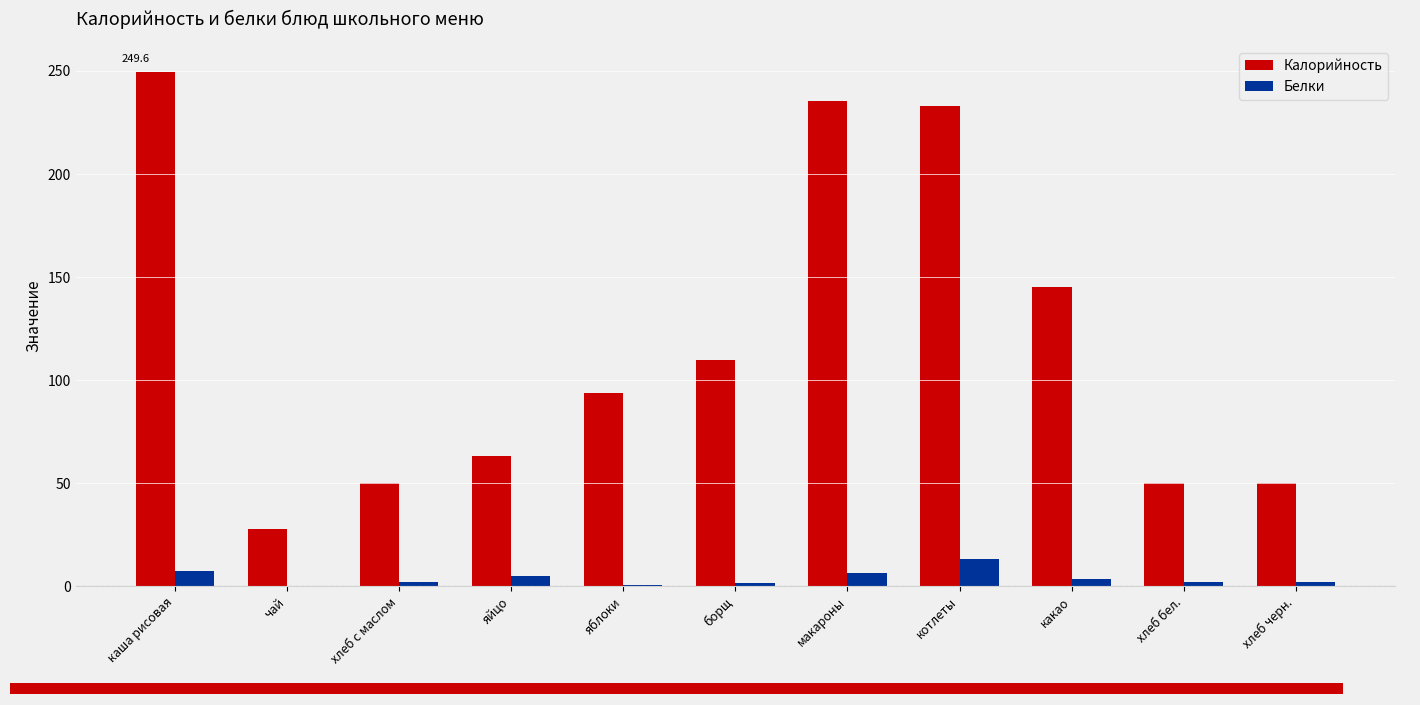

List the series in order of their overall mean, highest first.

Калорийность, Белки